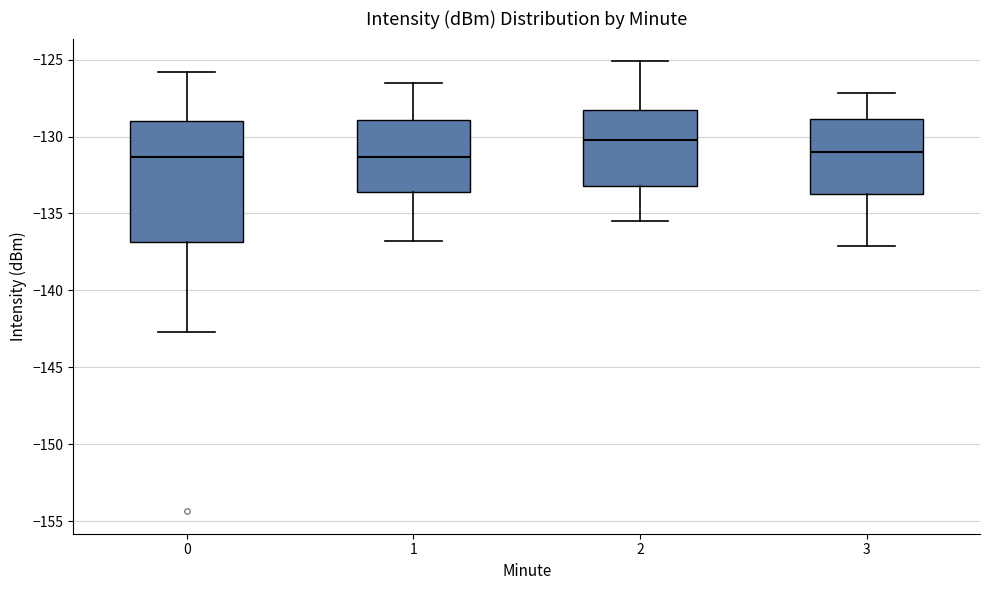

Which box has the highest median line?

2